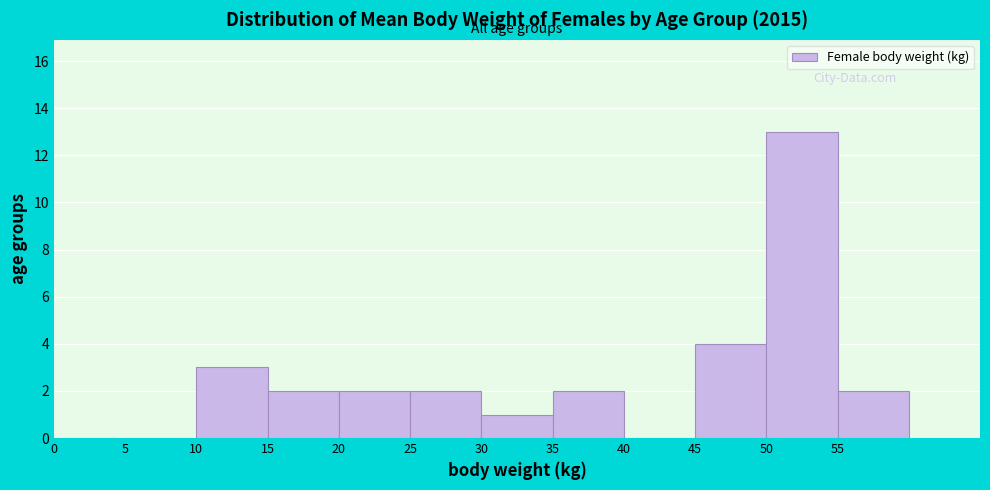

Which range on the x-axis has the tallest bar?

50 to 55